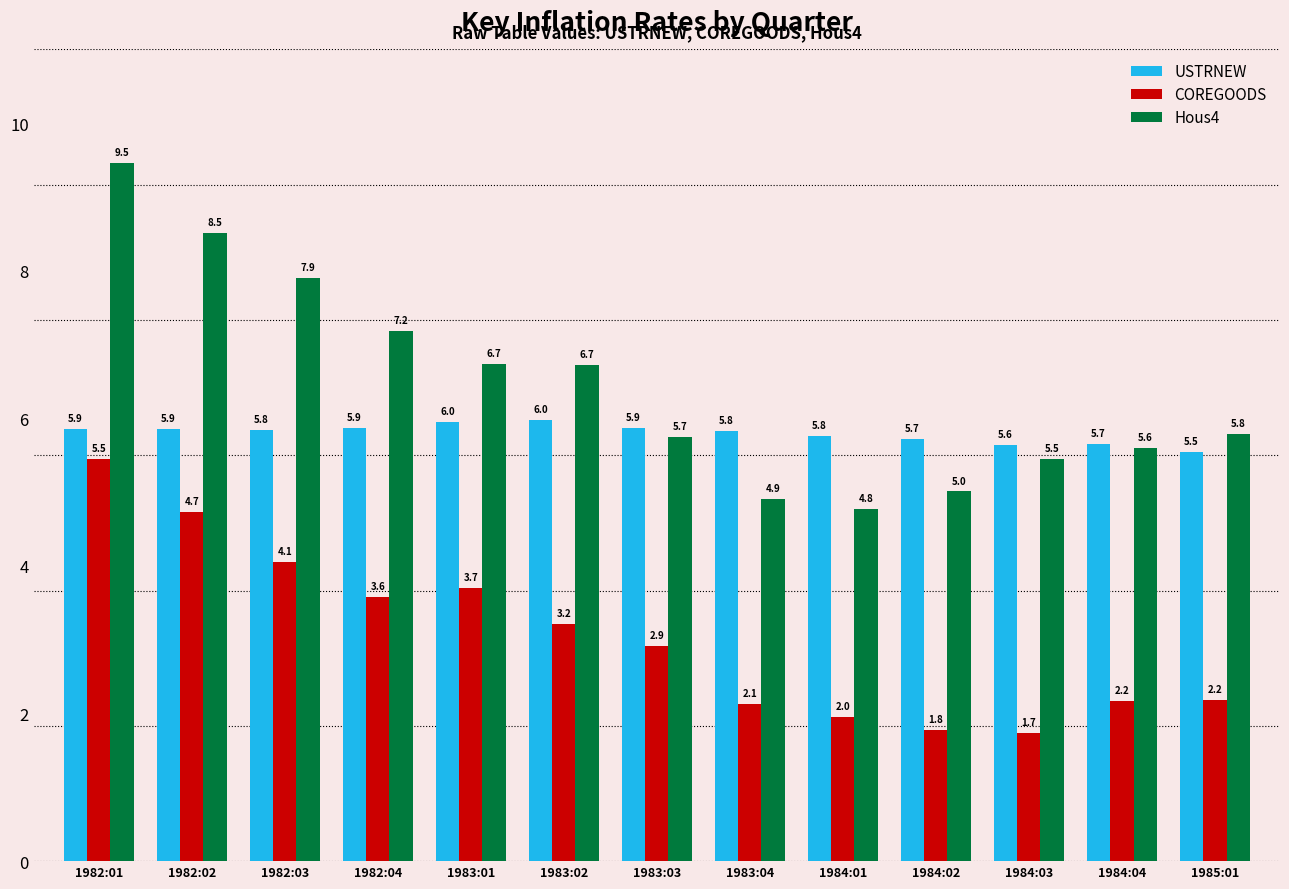

Reading right to left, extract all data points from this chart.

USTRNEW: 1985:01=5.5	1984:04=5.7	1984:03=5.6	1984:02=5.7	1984:01=5.8	1983:04=5.8	1983:03=5.9	1983:02=6.0	1983:01=6.0	1982:04=5.9	1982:03=5.8	1982:02=5.9	1982:01=5.9
COREGOODS: 1985:01=2.2	1984:04=2.2	1984:03=1.7	1984:02=1.8	1984:01=2.0	1983:04=2.1	1983:03=2.9	1983:02=3.2	1983:01=3.7	1982:04=3.6	1982:03=4.1	1982:02=4.7	1982:01=5.5
Hous4: 1985:01=5.8	1984:04=5.6	1984:03=5.5	1984:02=5.0	1984:01=4.8	1983:04=4.9	1983:03=5.7	1983:02=6.7	1983:01=6.7	1982:04=7.2	1982:03=7.9	1982:02=8.5	1982:01=9.5